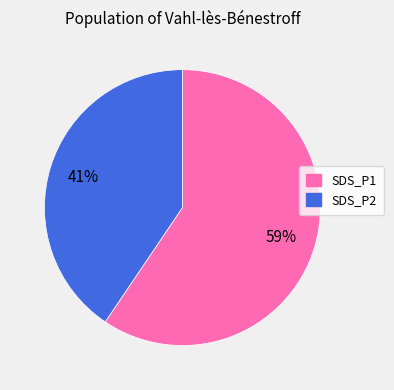

Count the number of slices in the pie.

2